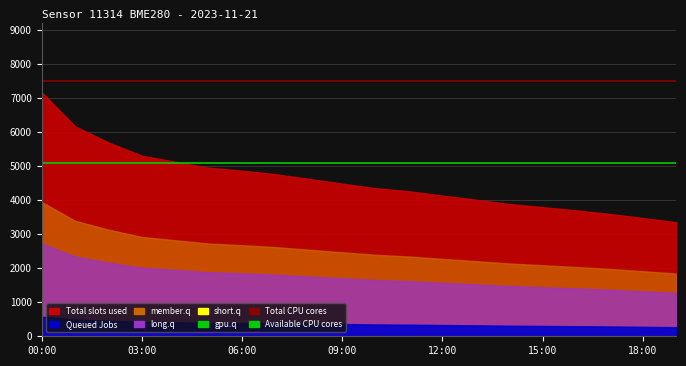

At which label does Available CPU cores reach its peak?

00:00